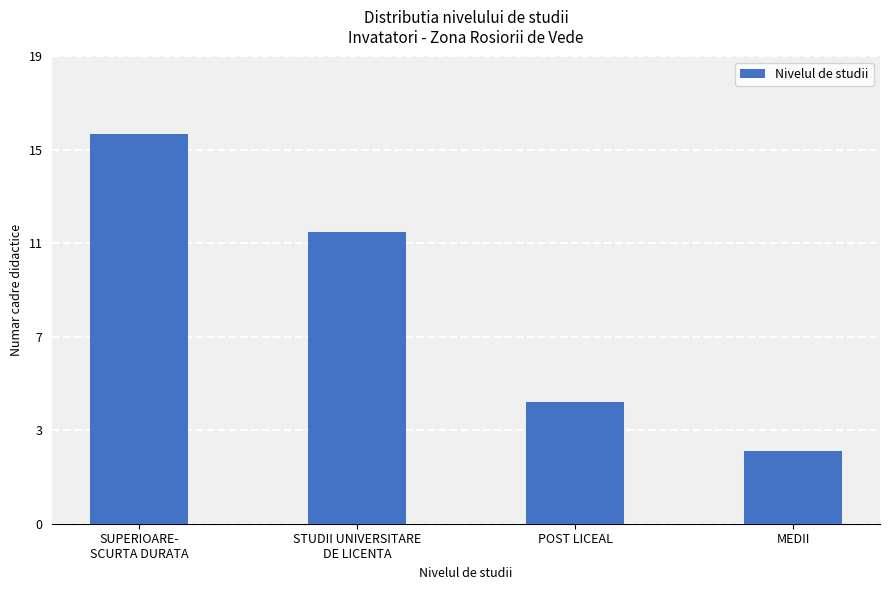

What position from the right is MEDII?

1